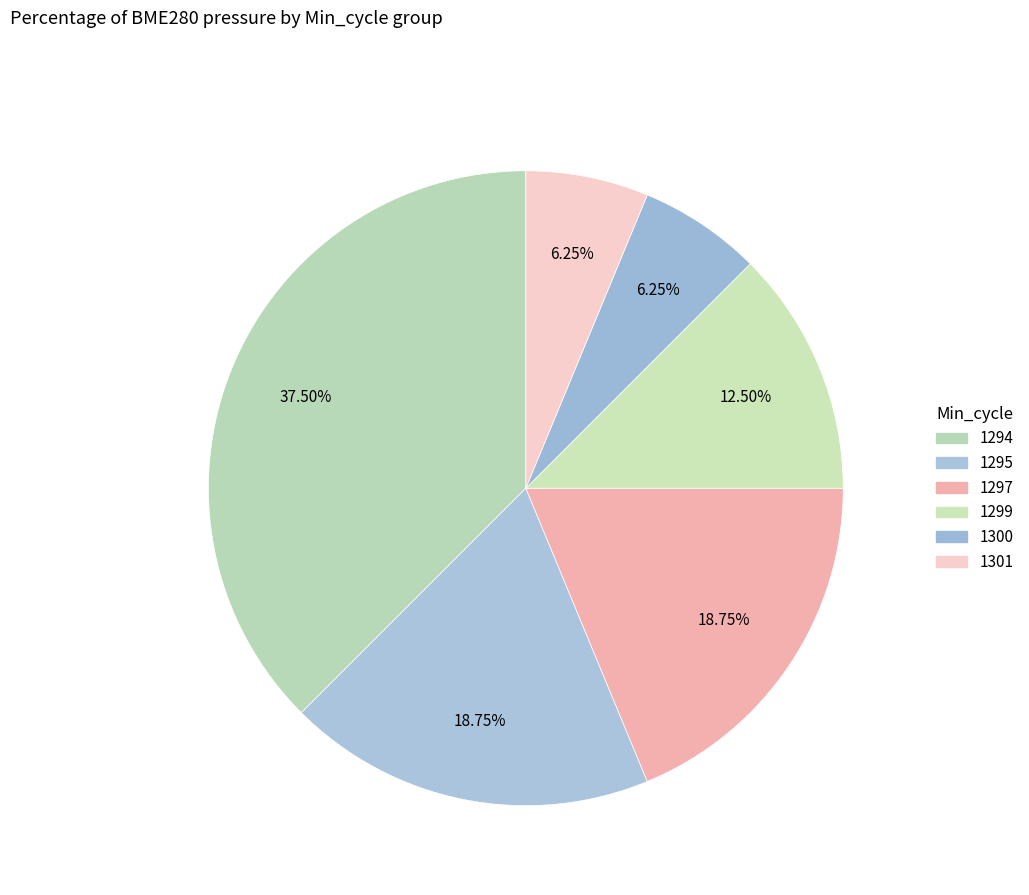

What percentage is NOT represented by 1299?

87.5%